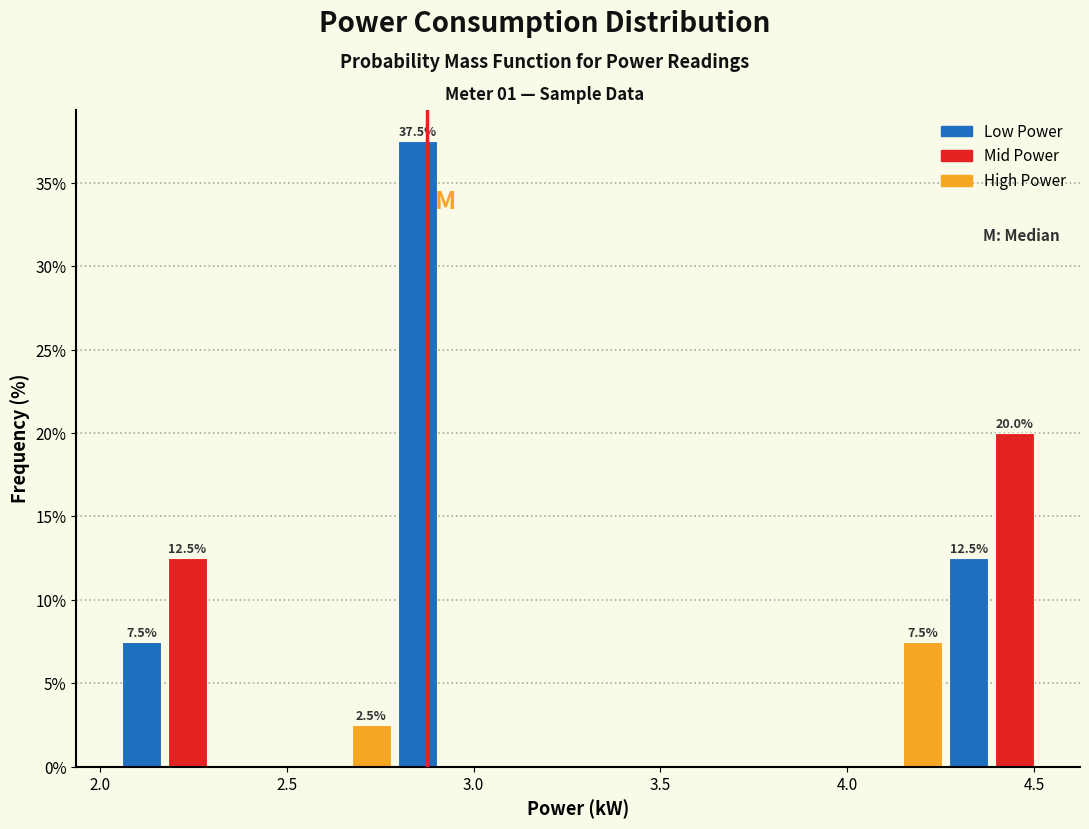

Read against the x-axis, roughly where is the centre of the tallest bar?

2.85